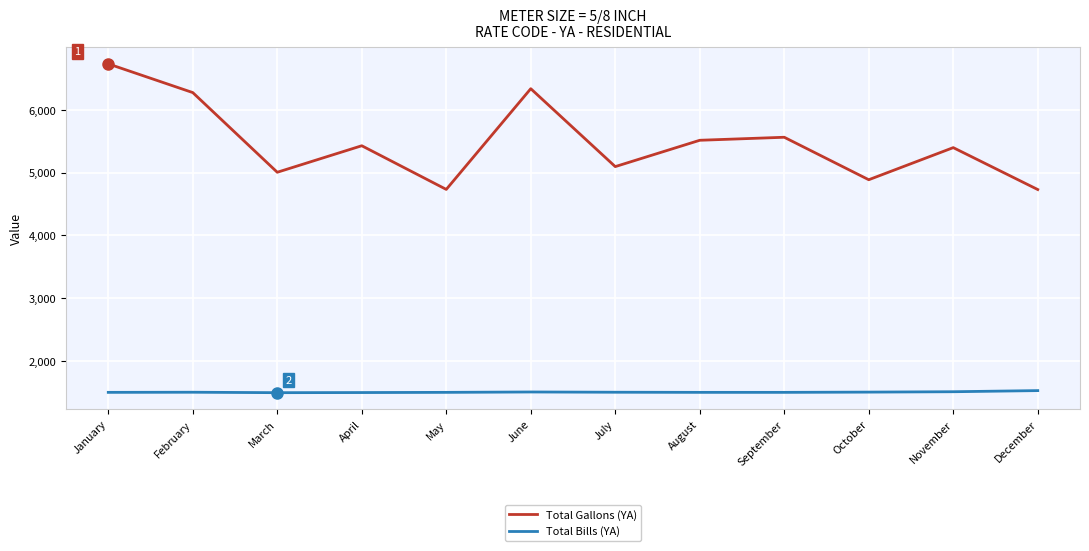

What is the difference between the maximum and second lowest values in the Total Gallons (YA) series?

1998